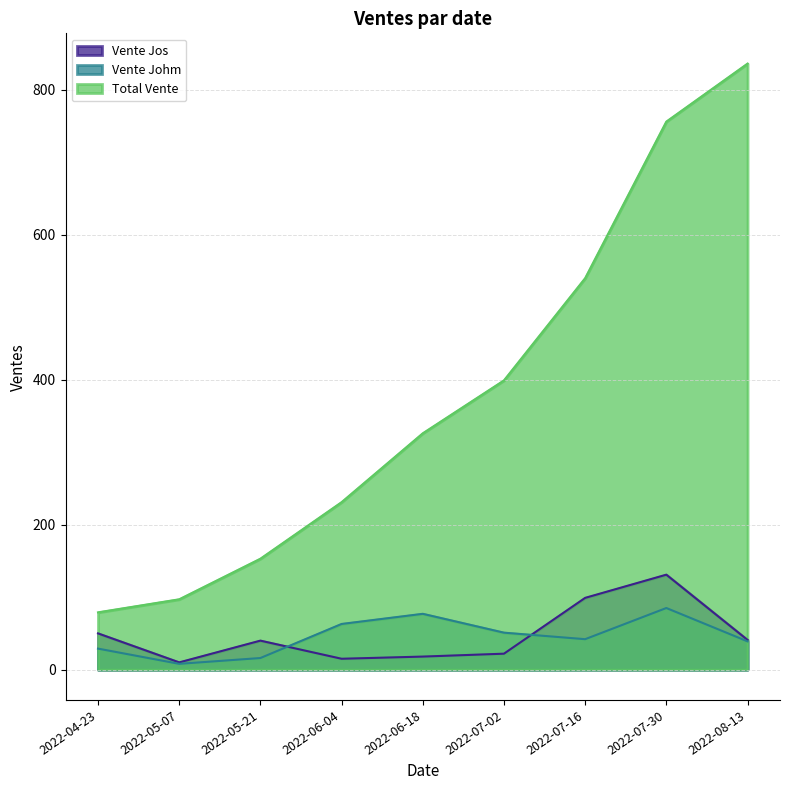

Does the chart have visible grid lines?

Yes